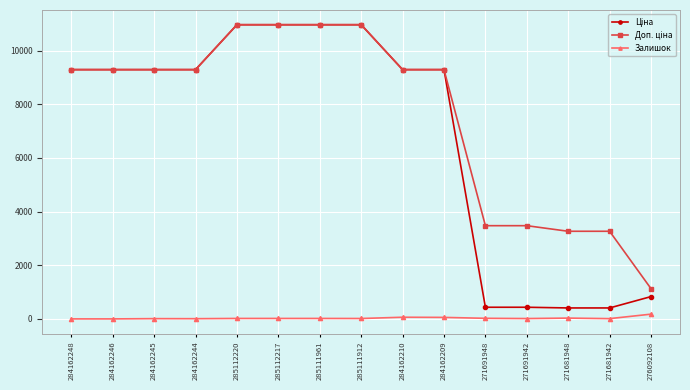

What is the total value across all series at 271681942?

3684.1